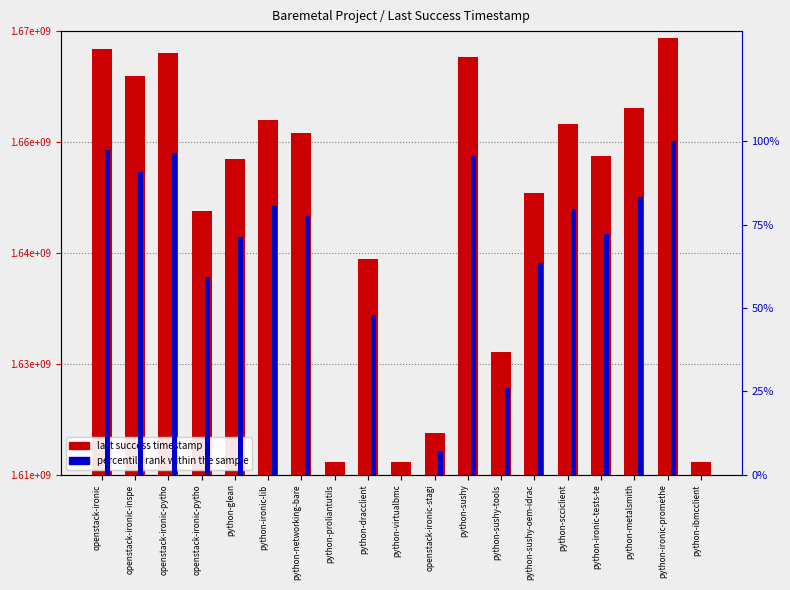

How many groups of bars are there?

19